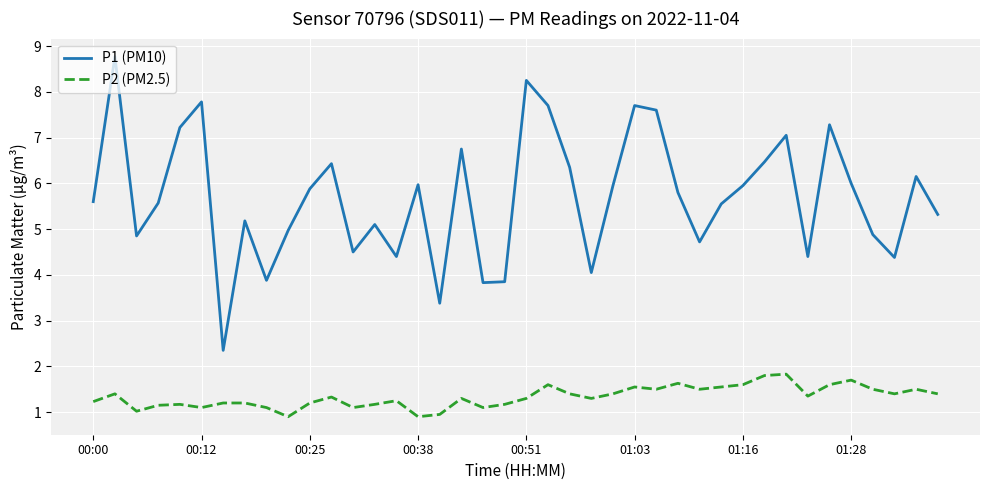

What is the average value of the P1 (PM10) series?

5.7